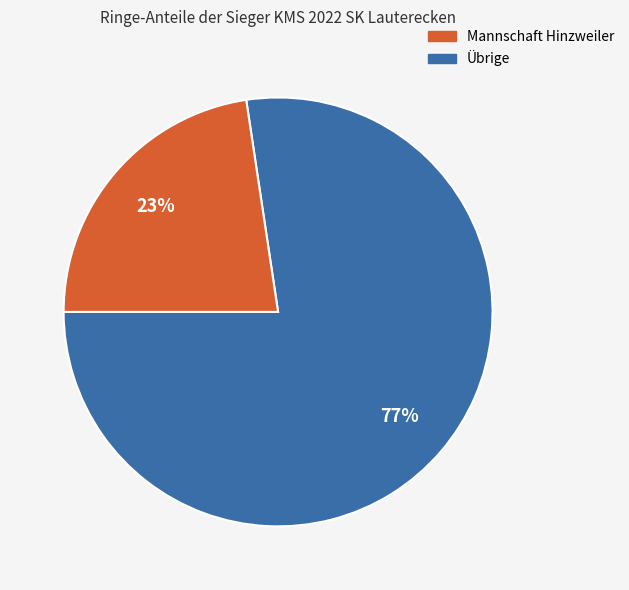

To the nearest percent, what is the average slice percentage?

50%